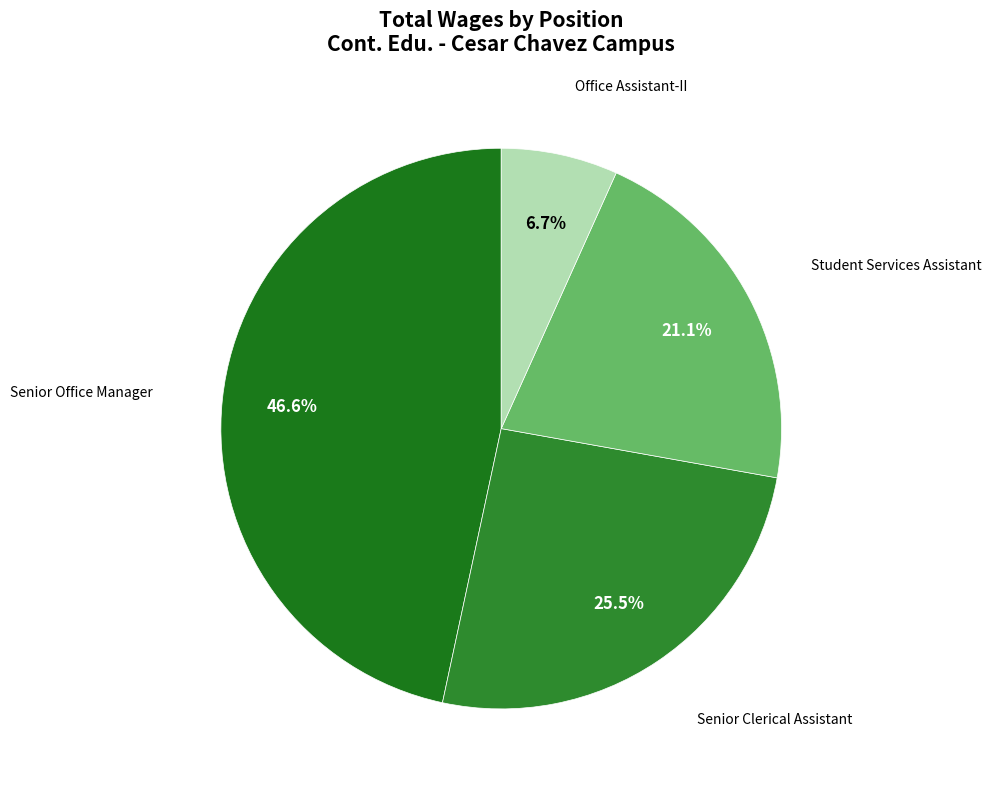

How many slices are in this pie chart?

4